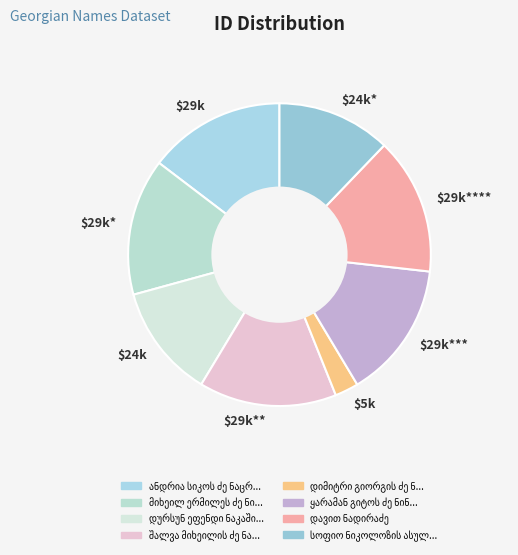

True or false: $24k* accounts for 12% of the total.

True